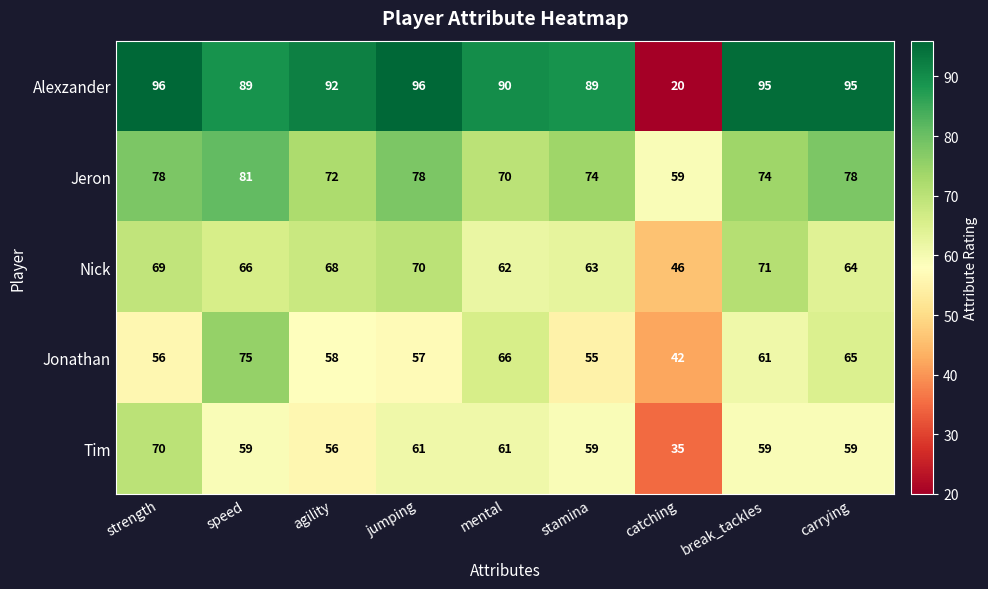

At which category is the sum across all series the highest?

speed